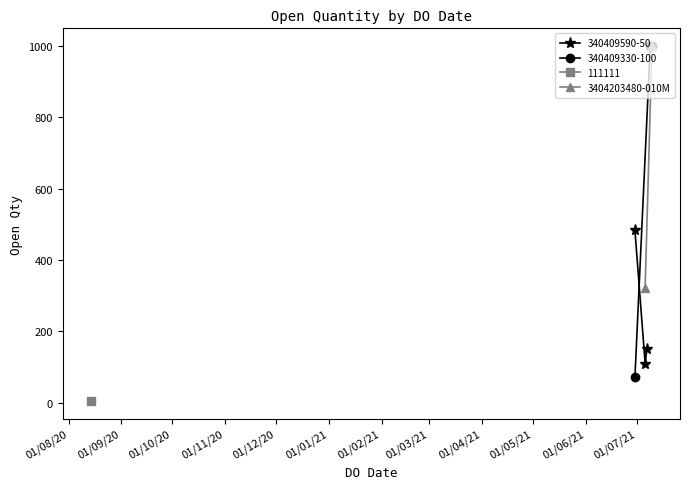

What is the highest value of the 340409590-50 series?

483